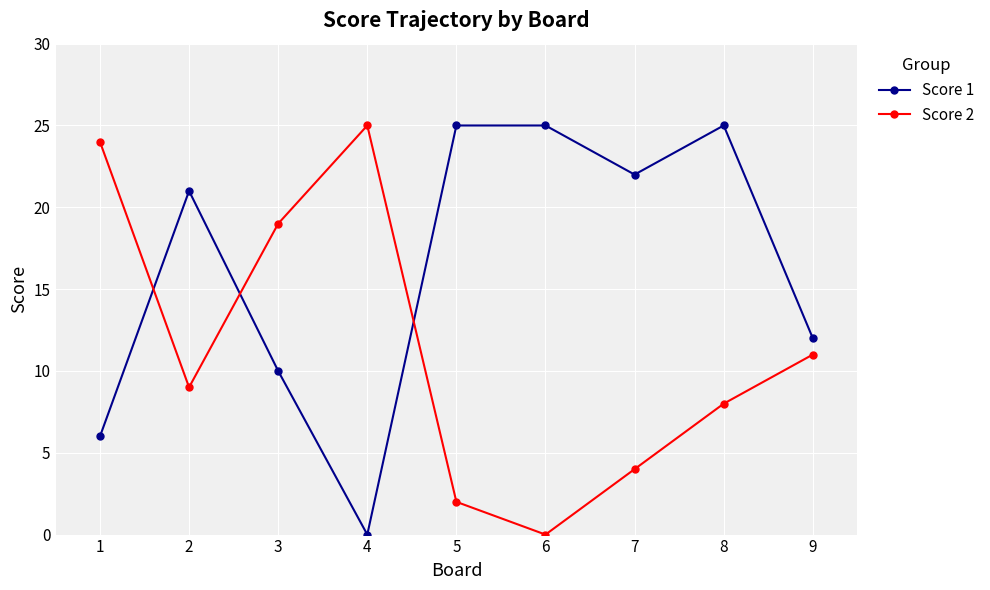

What is the value of the Score 2 point at the 5th from the left?

2